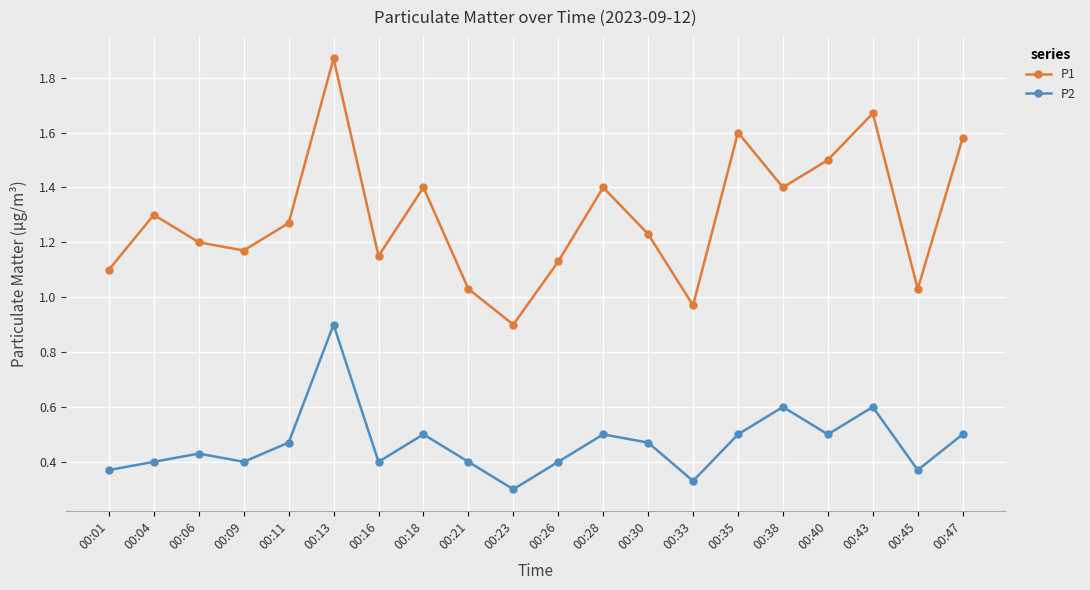

List the series in order of their peak value, highest first.

P1, P2